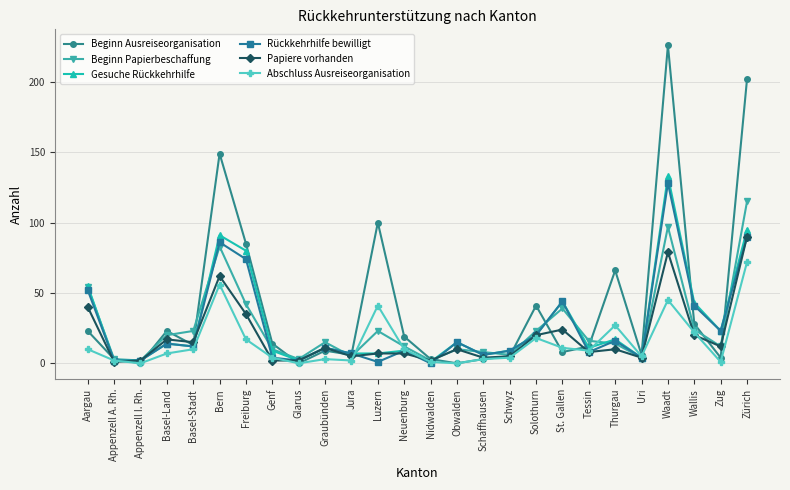

Reading left to right, transcribe all the data shown in this chart.

Beginn Ausreiseorganisation: 23	3	0	23	13	149	85	14	0	9	6	100	19	3	0	3	5	41	8	12	66	6	226	28	4	202
Beginn Papierbeschaffung: 54	3	2	20	23	83	42	10	3	15	5	23	12	2	10	8	6	23	39	16	14	4	97	24	12	115
Gesuche Rückkehrhilfe: 55	2	2	14	12	91	80	9	2	11	7	7	9	1	15	6	9	20	44	11	17	4	133	43	23	95
Rückkehrhilfe bewilligt: 52	2	2	14	12	86	74	4	2	11	7	1	9	0	15	6	9	20	44	8	16	4	128	41	23	90
Papiere vorhanden: 40	1	2	17	15	62	35	2	2	11	5	7	7	2	10	4	5	20	24	8	10	4	79	20	12	90
Abschluss Ausreiseorganisation: 10	2	0	7	10	56	17	4	0	3	2	41	10	1	0	3	4	18	11	9	27	5	45	22	1	72